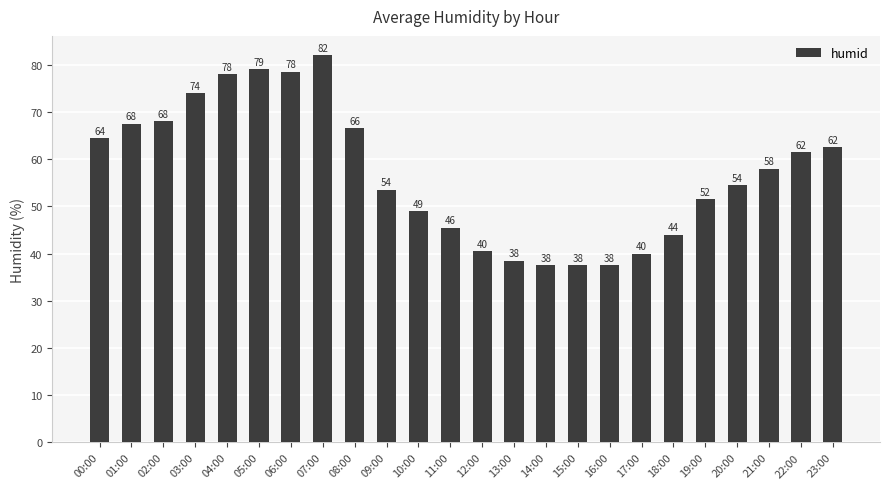

What is the change in value from 17:00 to 23:00?

+22.5